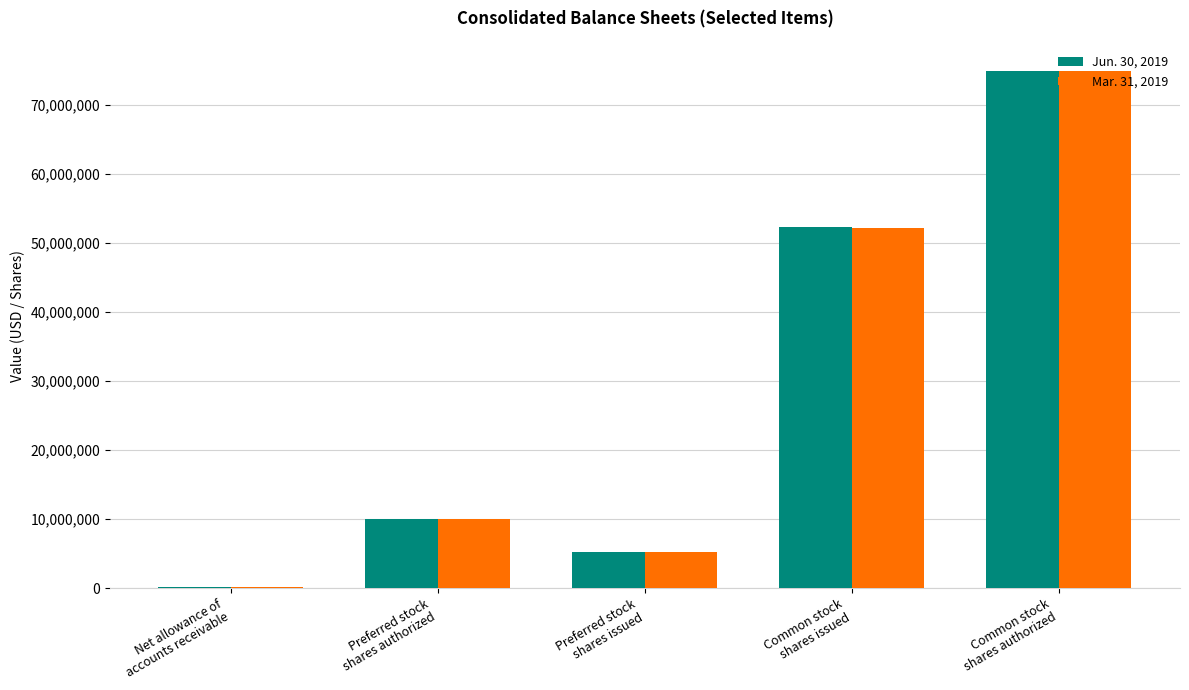

Reading left to right, transcribe all the data shown in this chart.

Jun. 30, 2019: Net allowance of
accounts receivable=128420	Preferred stock
shares authorized=10000000	Preferred stock
shares issued=5200000	Common stock
shares issued=52328400	Common stock
shares authorized=75000000
Mar. 31, 2019: Net allowance of
accounts receivable=128420	Preferred stock
shares authorized=10000000	Preferred stock
shares issued=5200000	Common stock
shares issued=52205400	Common stock
shares authorized=75000000